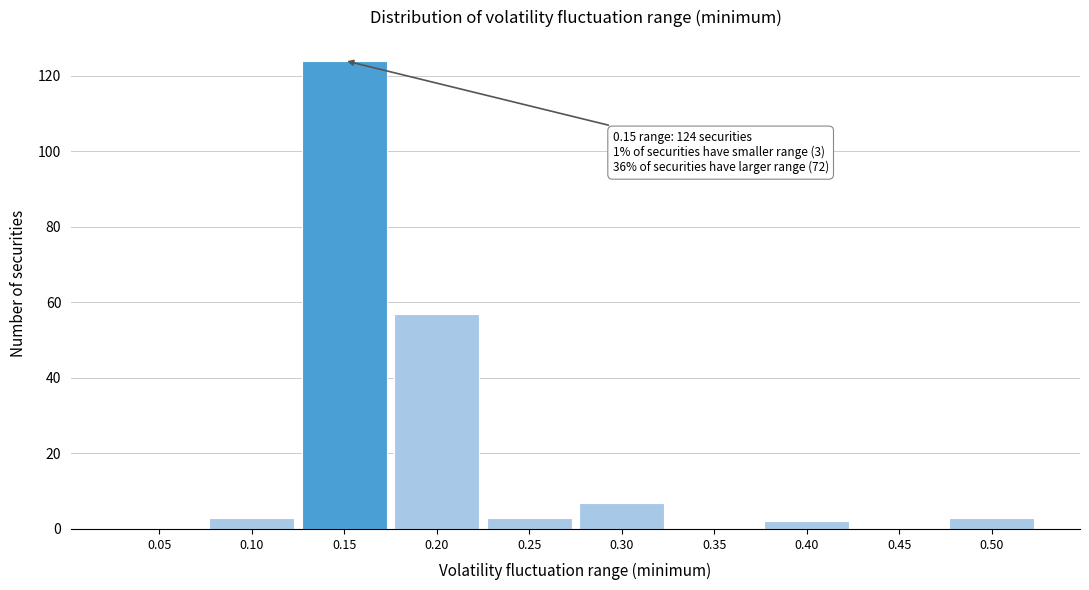

Reading left to right, transcribe all the data shown in this chart.

0.05=0	0.10=3	0.15=124	0.20=57	0.25=3	0.30=7	0.35=0	0.40=2	0.45=0	0.50=3